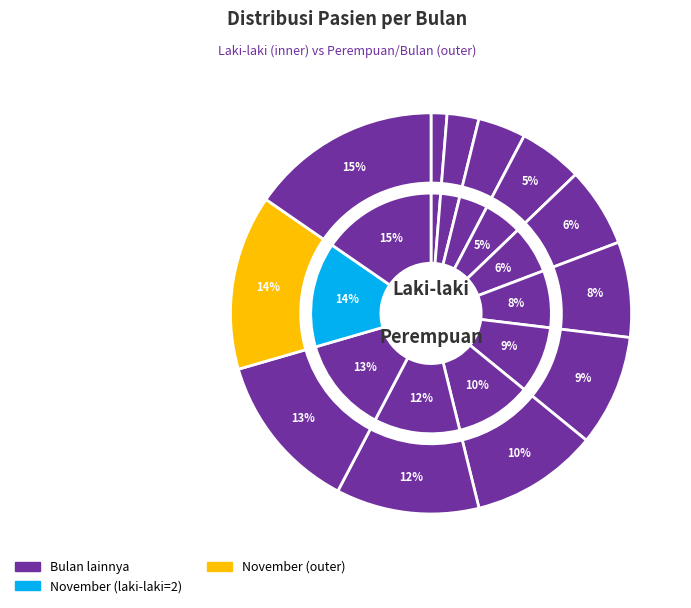

Is it true that Januari is 1% of the pie?

False